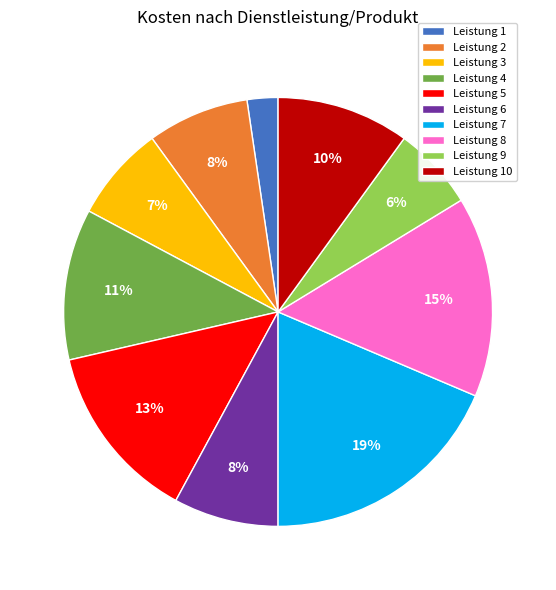

Between Leistung 4 and Leistung 5, which is larger?

Leistung 5